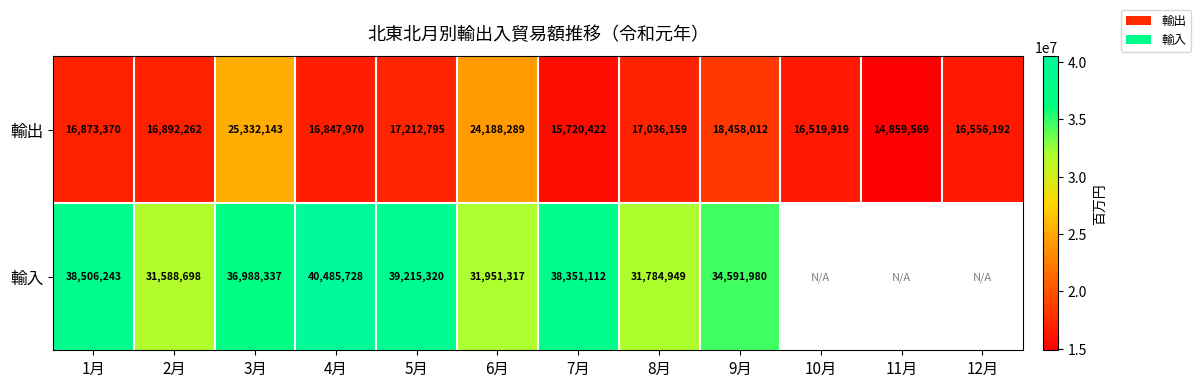

At 2月, list the series in order from largest to smallest.

輸入, 輸出